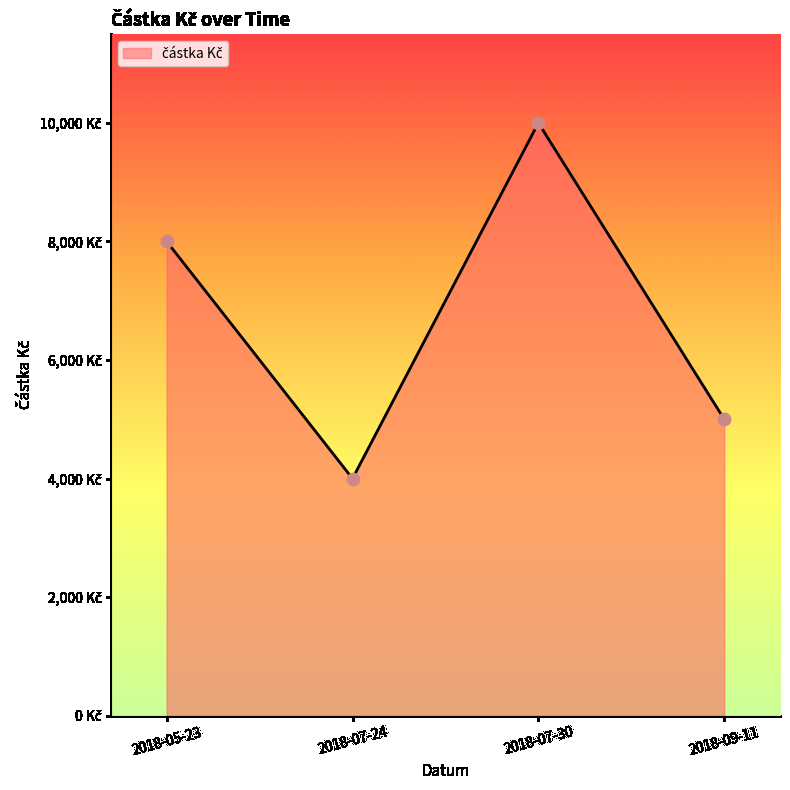

Which has a higher value, 2018-07-24 or 2018-09-11?

2018-09-11